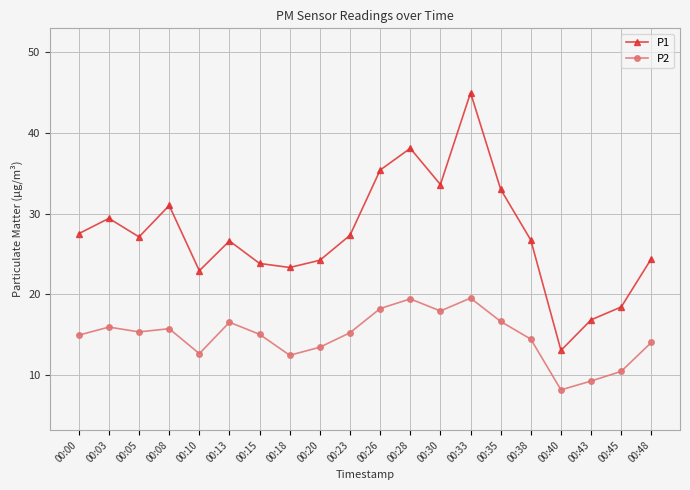

True or false: P2 has a value of 16.5 at 00:13.

True